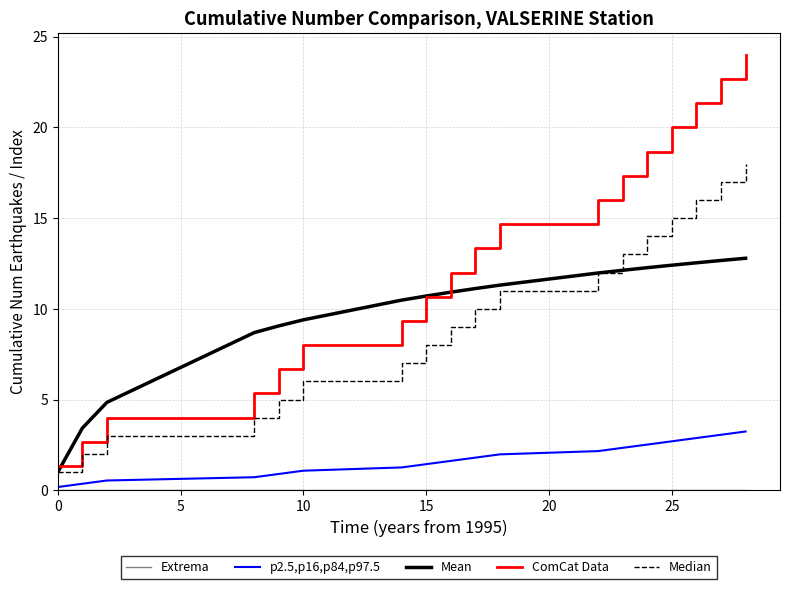

True or false: ComCat Data and p2.5,p16,p84,p97.5 intersect in this chart.

False